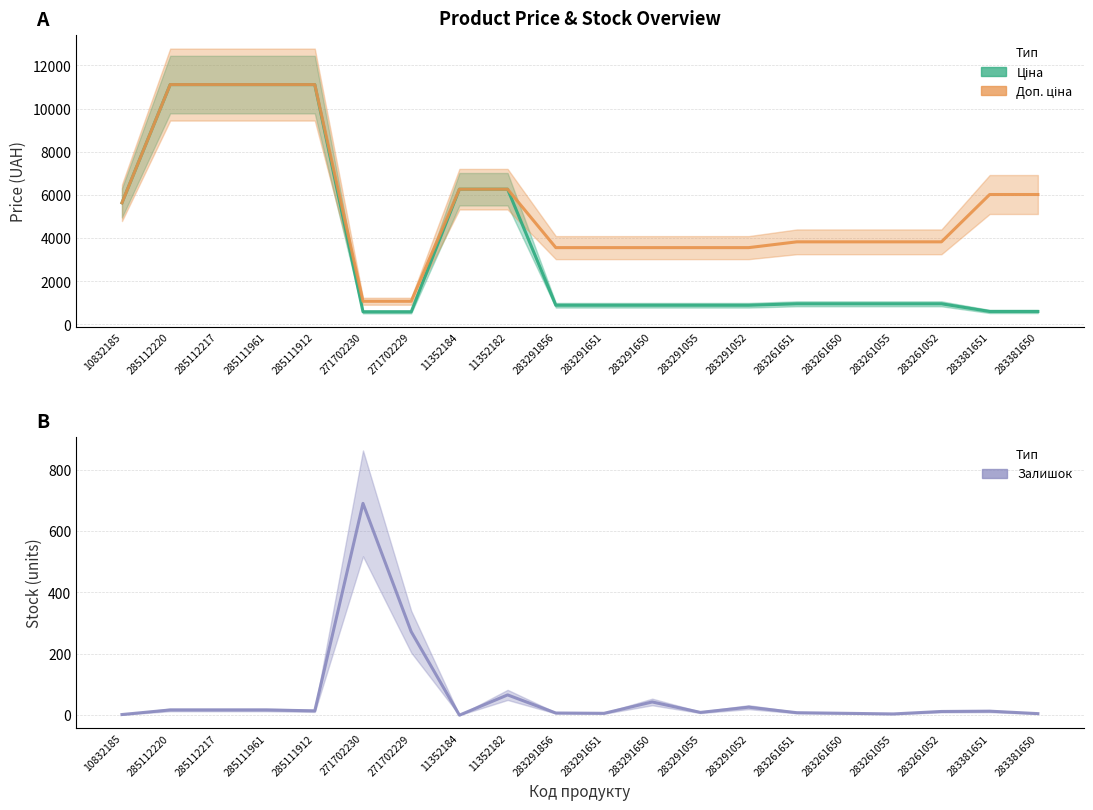

The value of Залишок at 283291856 is 11.0. True or false?

False